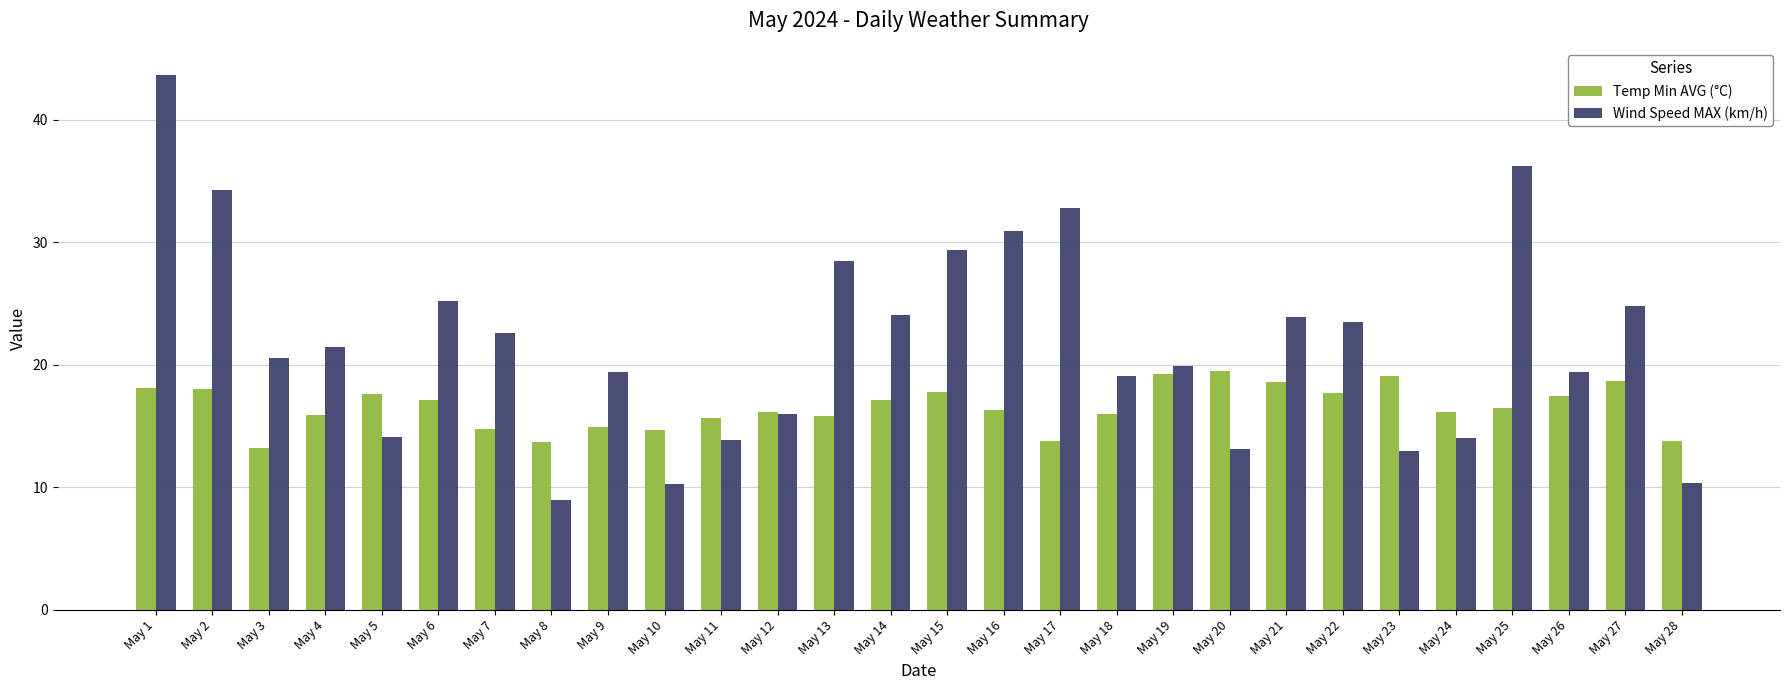

What is the smallest value displayed?

9.0